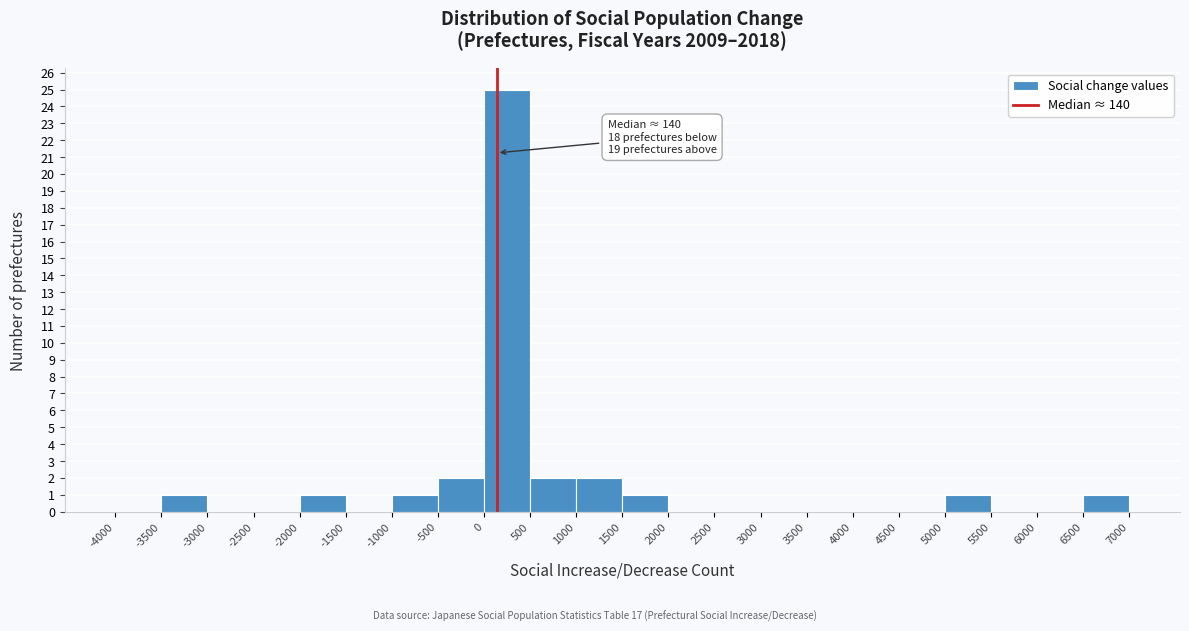

Which range on the x-axis has the tallest bar?

0 to 500